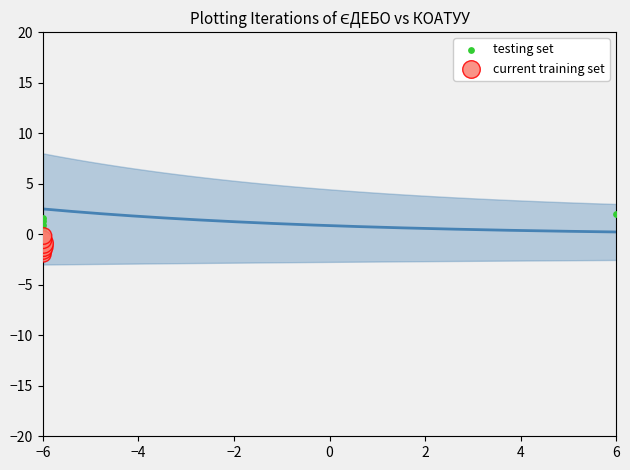

Which series reaches the maximum Y coordinate?

testing set